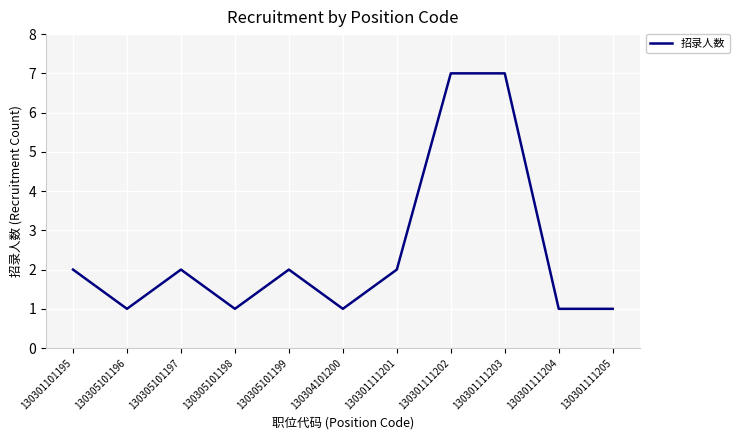

Is it true that the value at 130304101200 is 1?

True